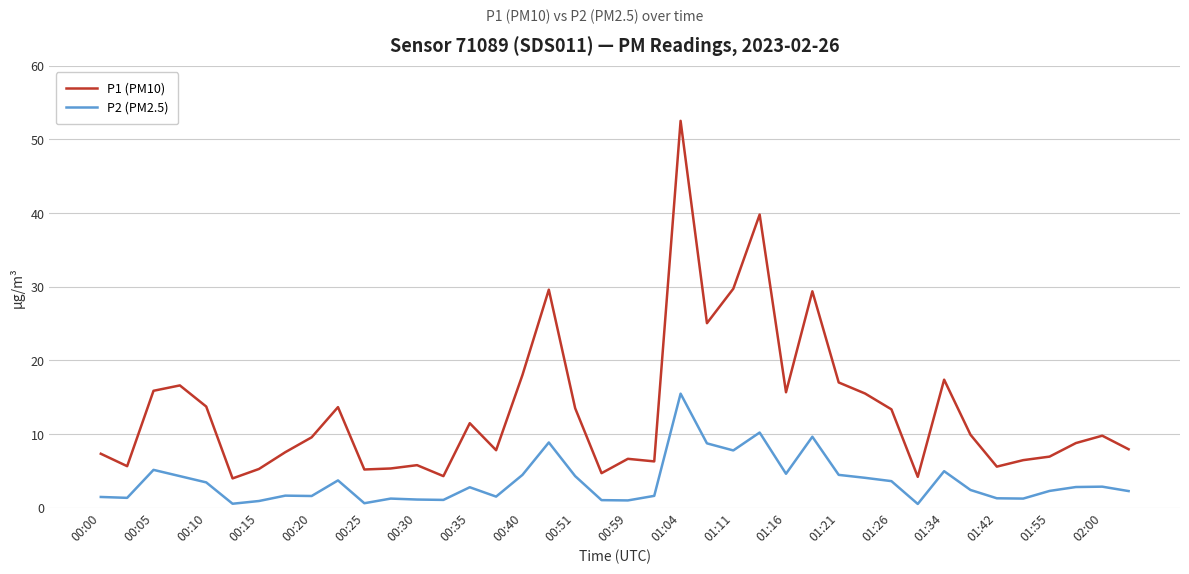

List the series in order of their peak value, highest first.

P1 (PM10), P2 (PM2.5)